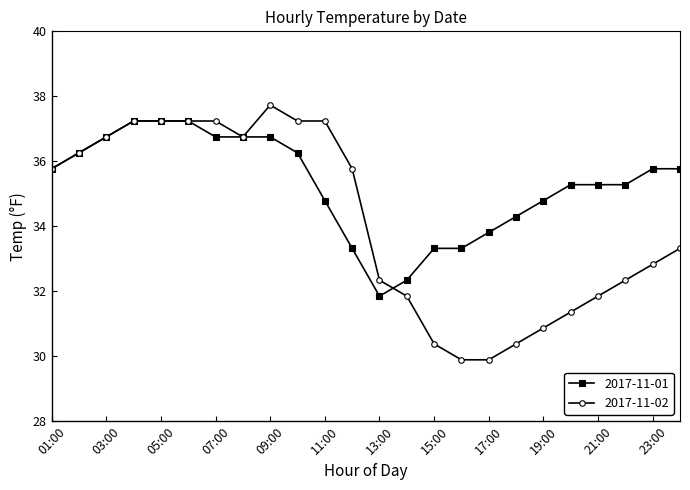

What is the value of the 2017-11-01 point at the 14th from the left?

32.3